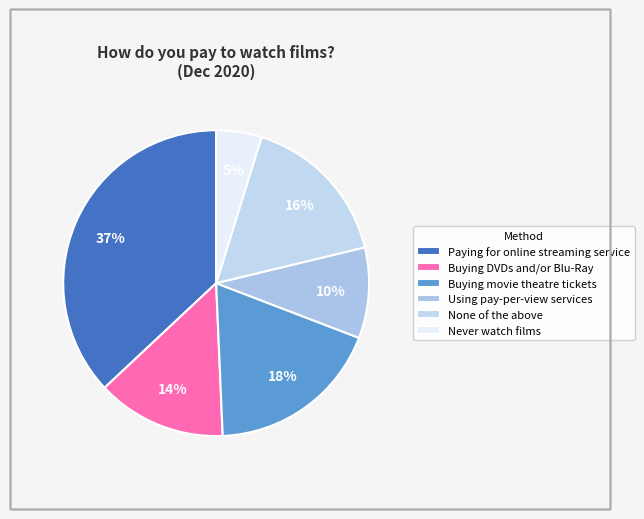

What percentage is the Using pay-per-view services slice, to the nearest percent?

10%